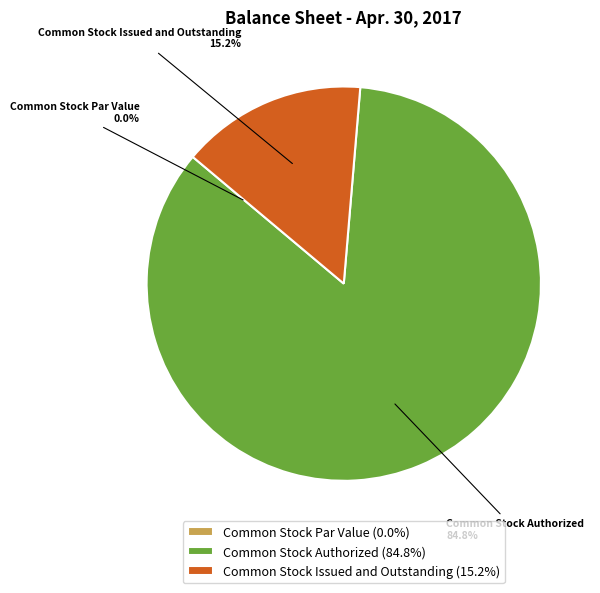

Between Common Stock Authorized and Common Stock Issued and Outstanding, which is larger?

Common Stock Authorized